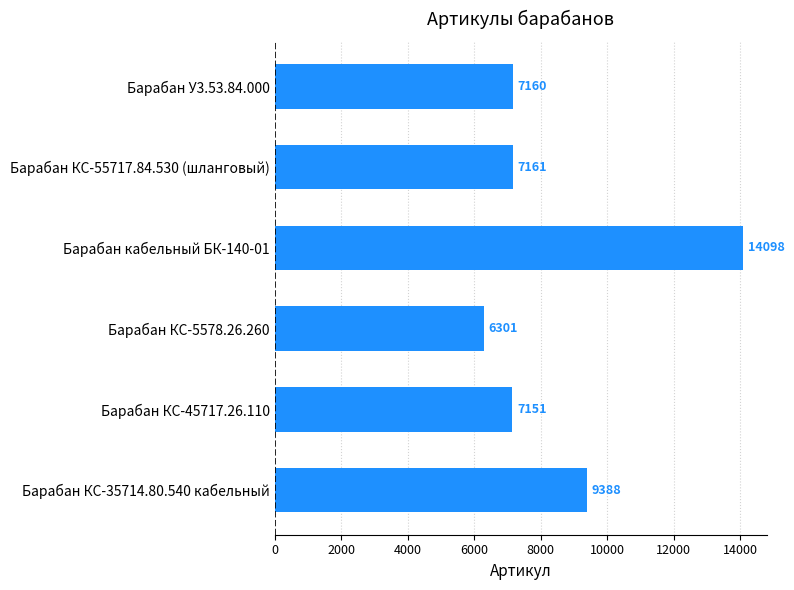

How many data points are less than 7161?

3